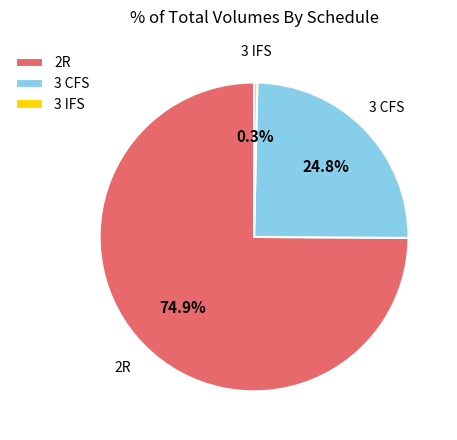

Is it true that 2R is 75% of the pie?

True